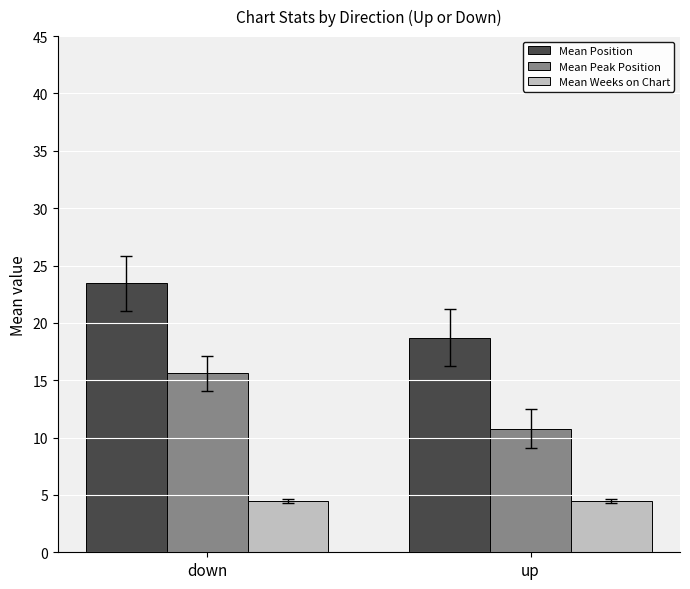

What is the highest value of the Mean Weeks on Chart series?

4.5